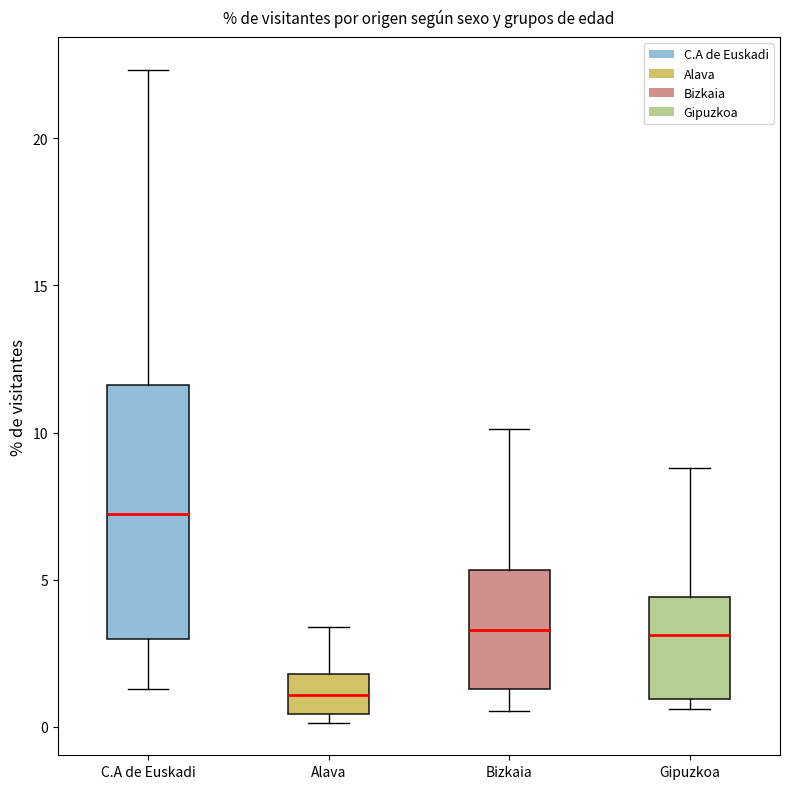

Where is the upper edge of the box for Gipuzkoa on the y-axis? The values are not printed on the chart, so give them approximately, as read against the axis.

4.5